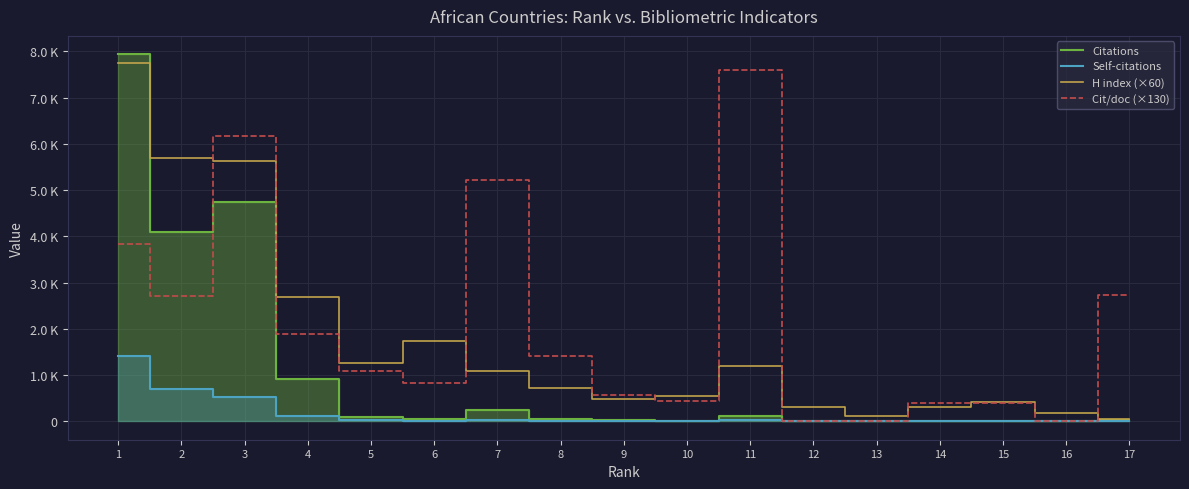

List the series in order of their peak value, highest first.

Citations, H index (×60), Cit/doc (×130), Self-citations